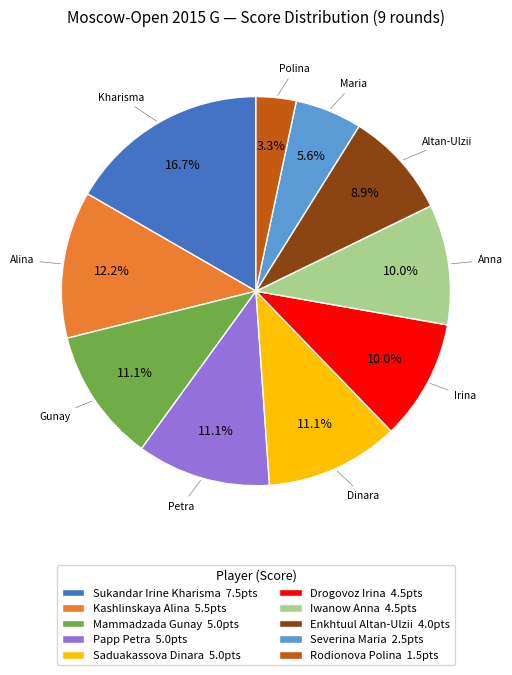

Which has a higher value, Iwanow Anna or Kashlinskaya Alina?

Kashlinskaya Alina